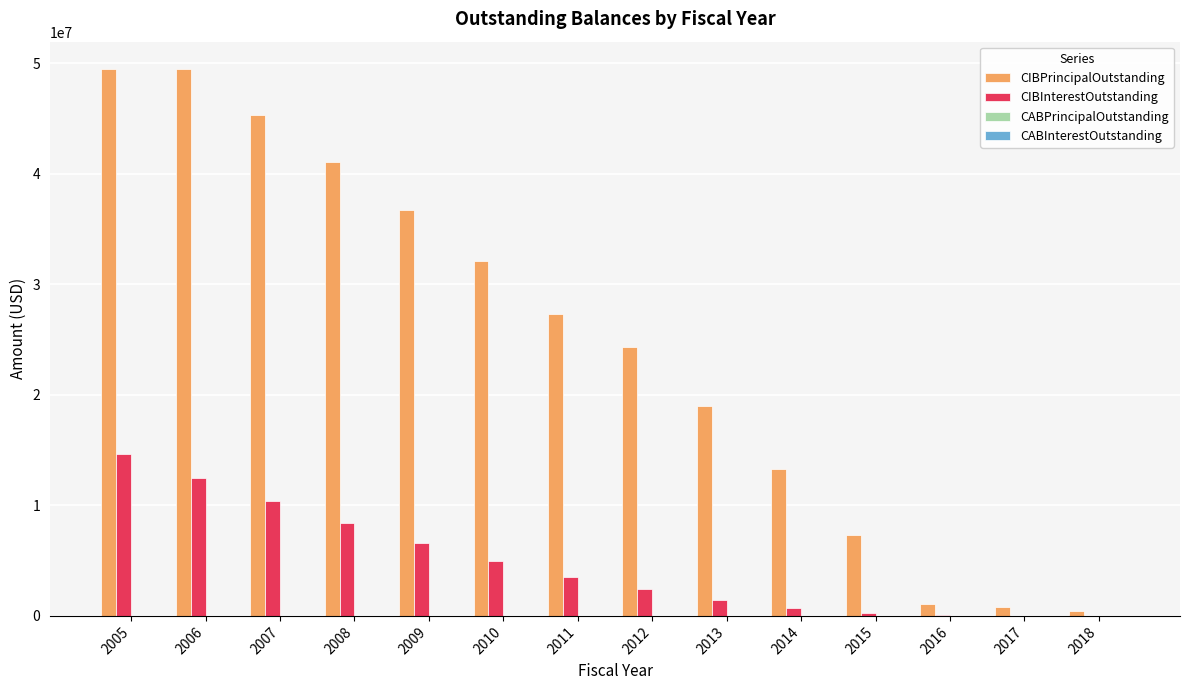

What is the sum of all CIBInterestOutstanding values?

65997101.5